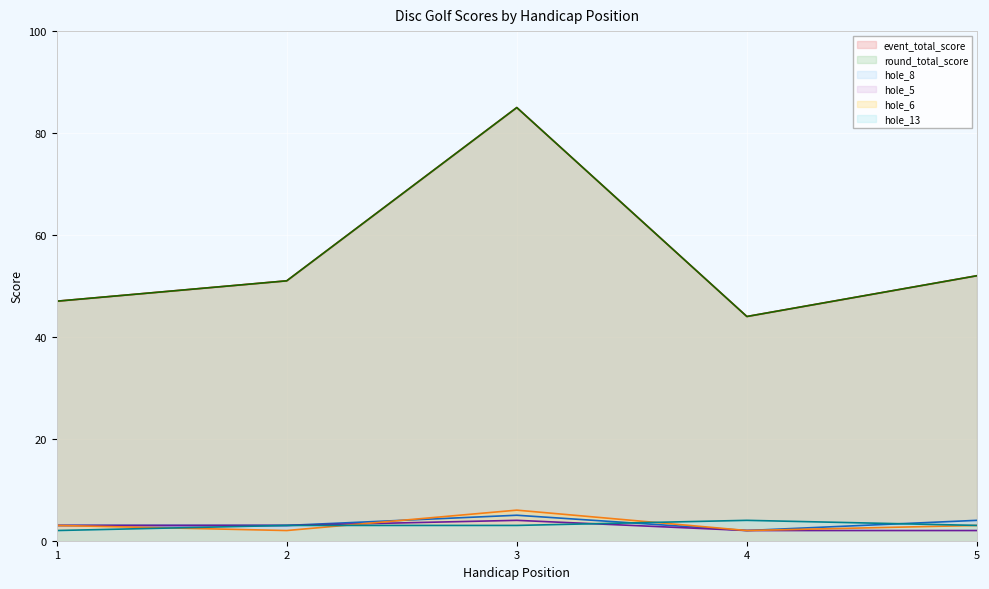

Does the chart display data point markers on the line(s)?

No